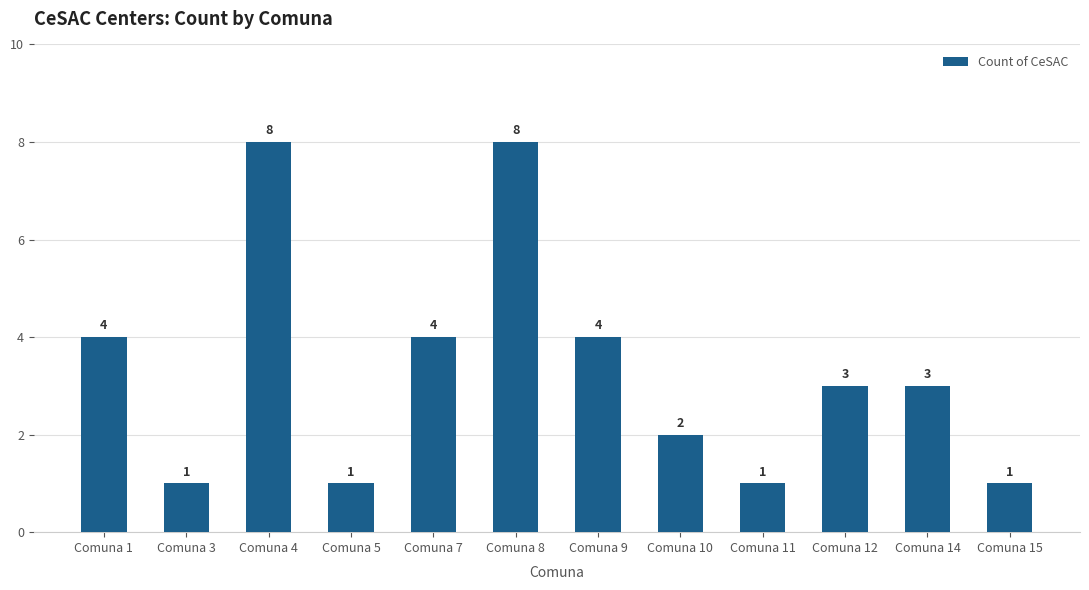

The chart shows a value of 0 at Comuna 15. True or false?

False